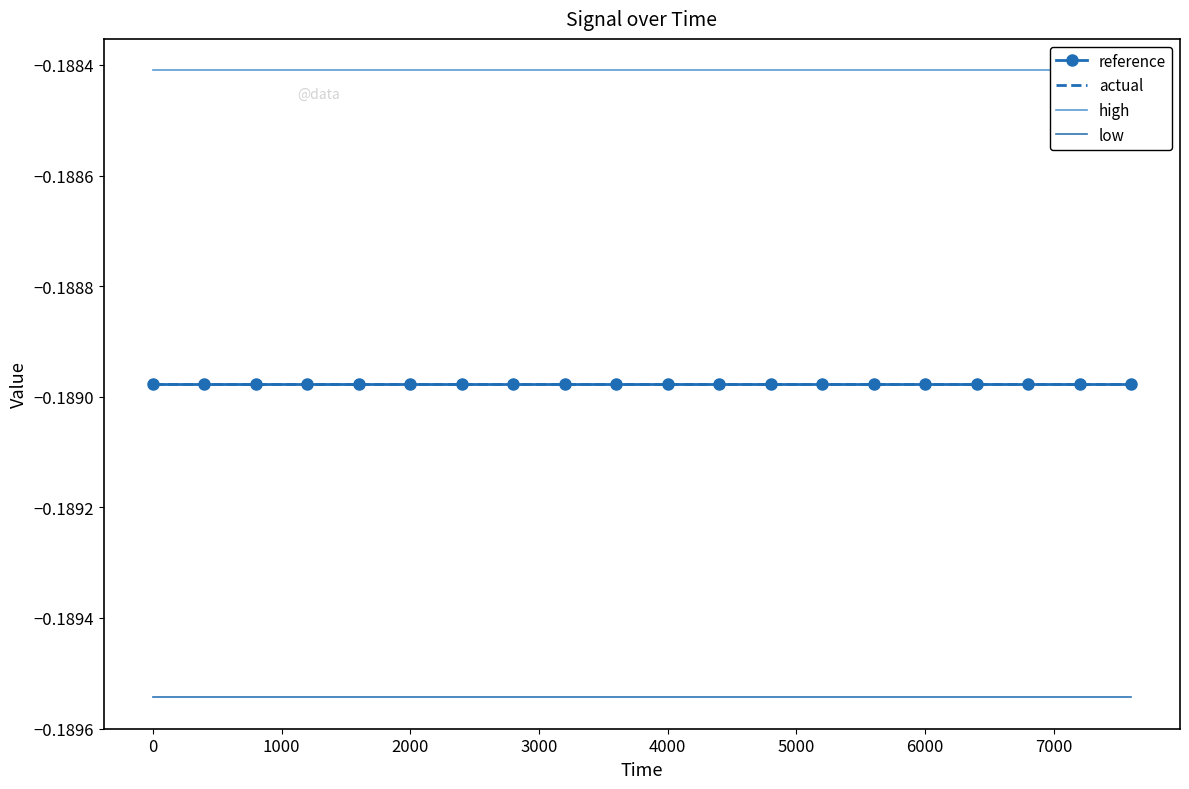

What is the lowest value of the high series?

-0.2